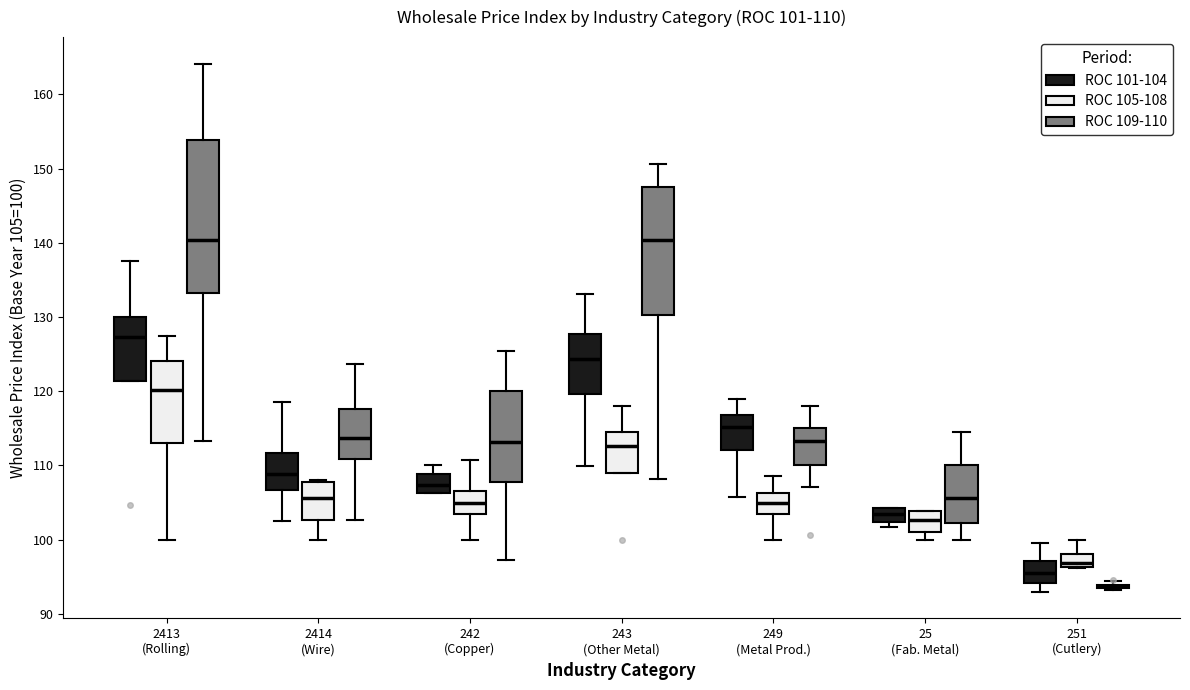

Comparing the boxes themselves (not the whiskers), which one is the tallest?

2413 (Rolling) (ROC 109-110)